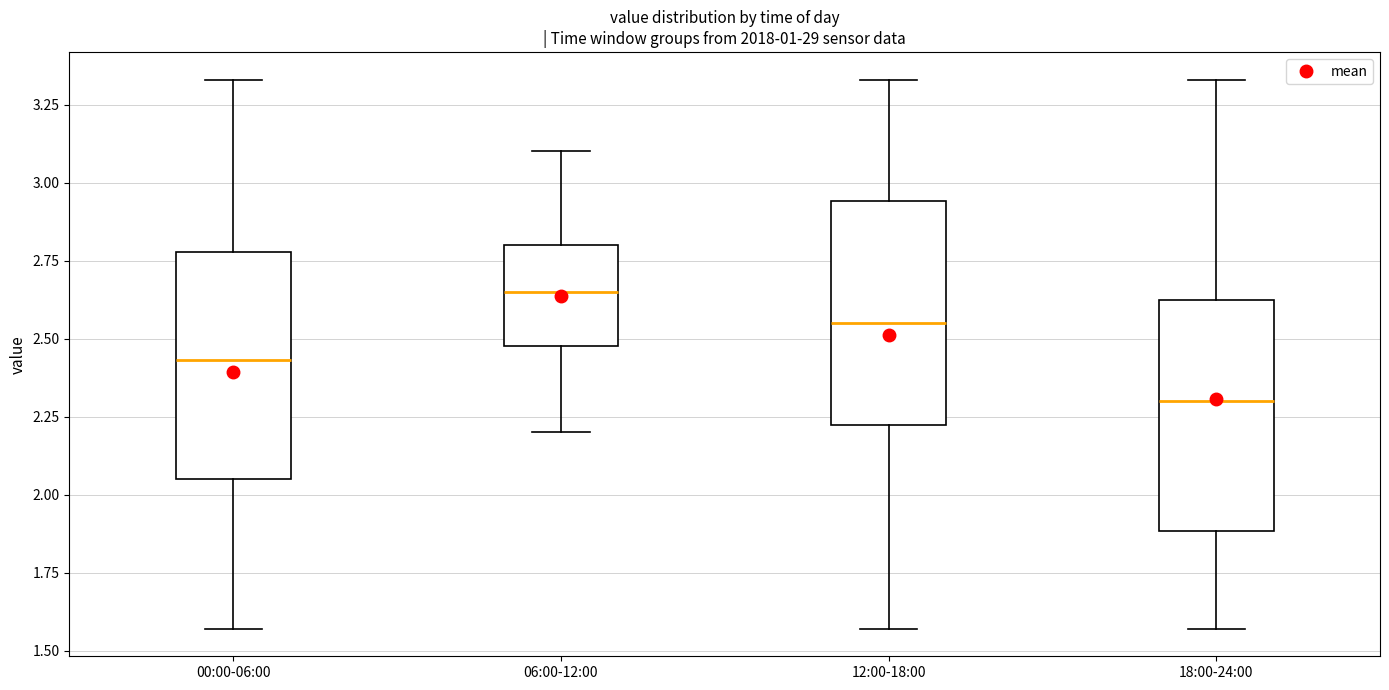

Reading left to right, transcribe this box plot: for each box, give where its median line is, the range the box spans, and where its two whiskers end, as read against the y-axis. The values are not printed on the chart, so give them approximately, as read against the axis.

00:00-06:00: median 2.45, box 2.05 to 2.80, whiskers 1.55 to 3.35
06:00-12:00: median 2.65, box 2.50 to 2.80, whiskers 2.20 to 3.10
12:00-18:00: median 2.55, box 2.20 to 2.95, whiskers 1.55 to 3.35
18:00-24:00: median 2.30, box 1.90 to 2.65, whiskers 1.55 to 3.35